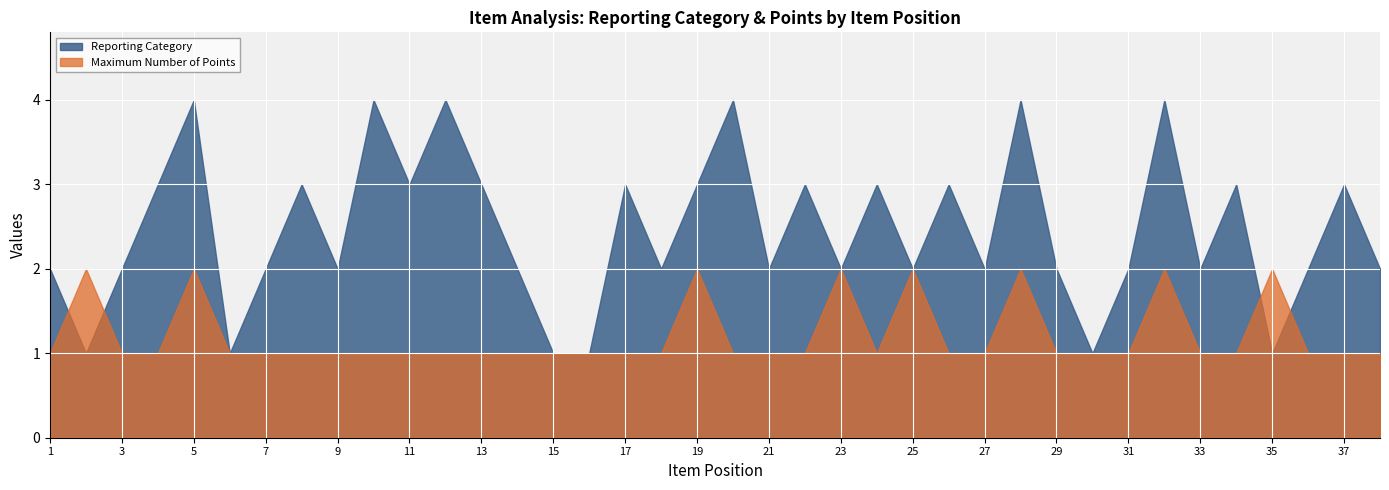

Where do Reporting Category and Maximum Number of Points first cross each other?

1 and 2